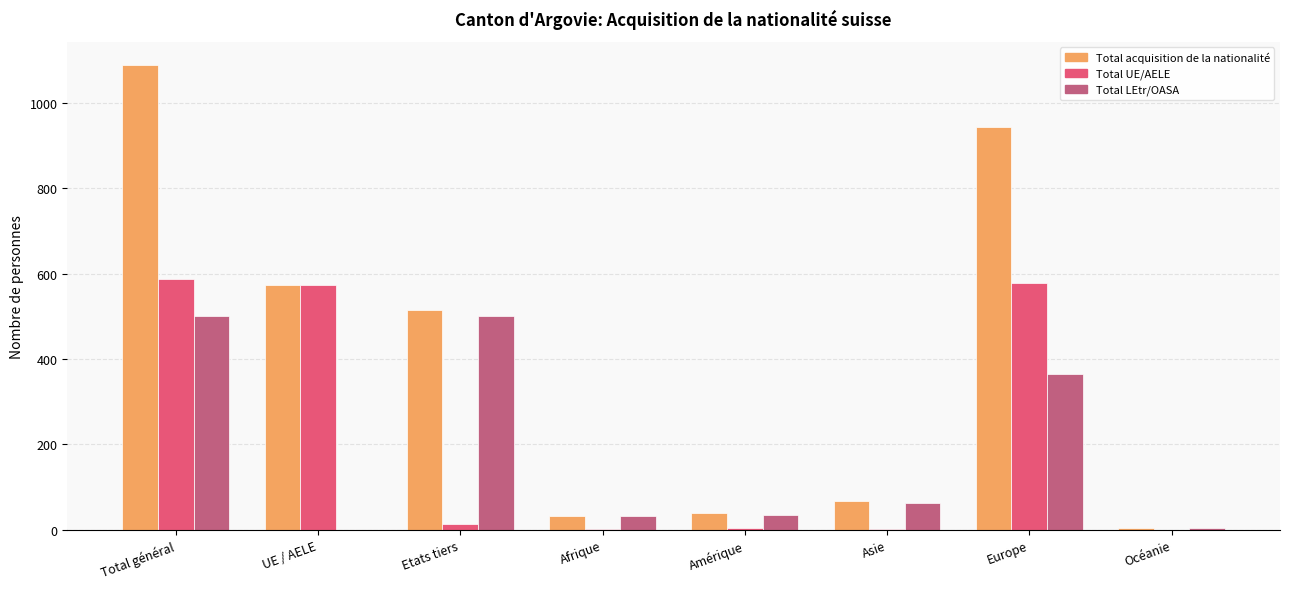

The value of Total UE/AELE at Europe is 934. True or false?

False